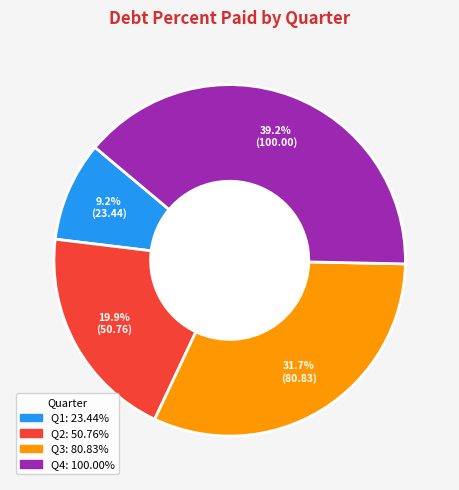

Is there a majority slice in this chart?

No